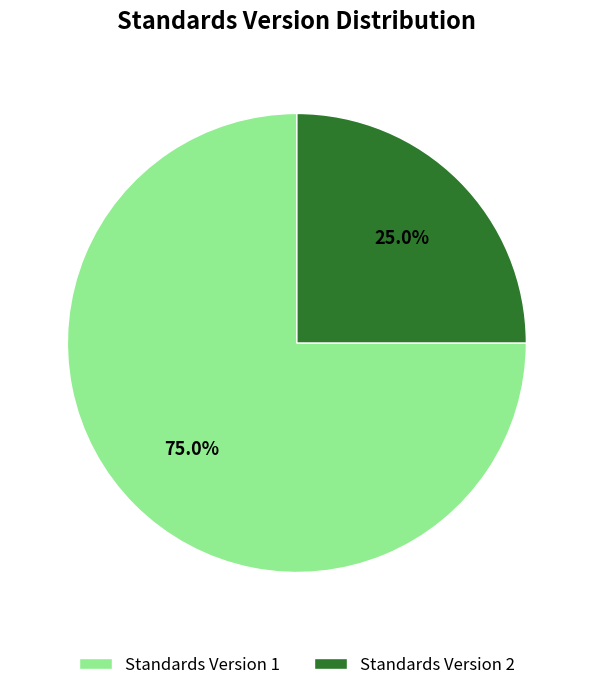

Between Standards Version 1 and Standards Version 2, which is larger?

Standards Version 1